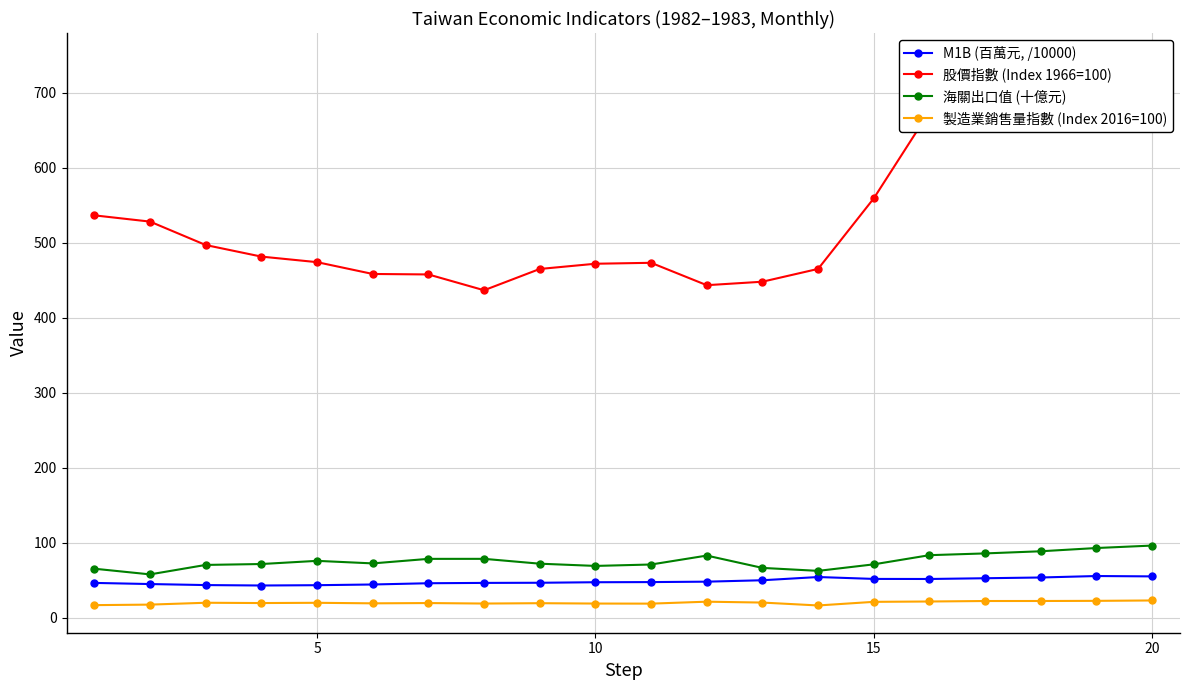

What is the value of the 股價指數 (Index 1966=100) point at the 1st from the left?

536.8